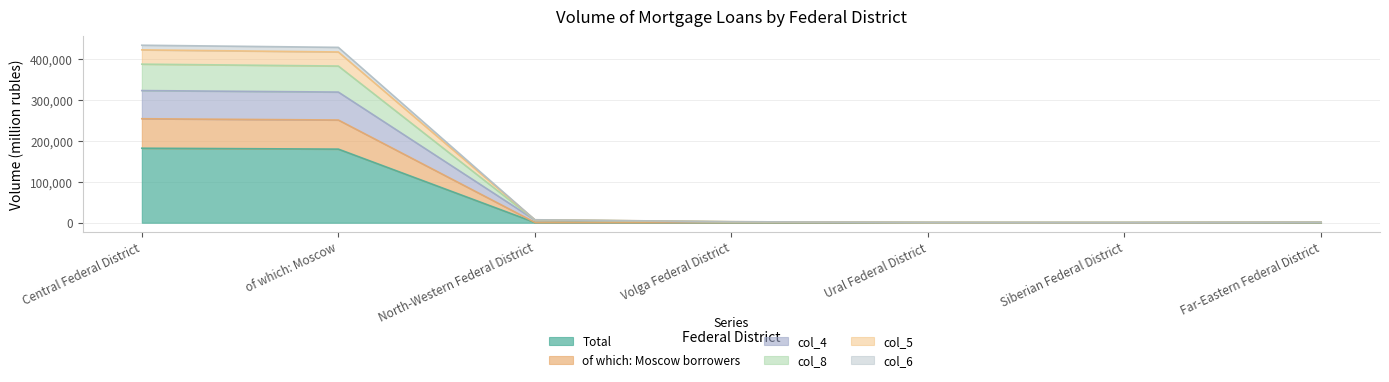

What is the spread (max minus min) of values at Volga Federal District?

2061